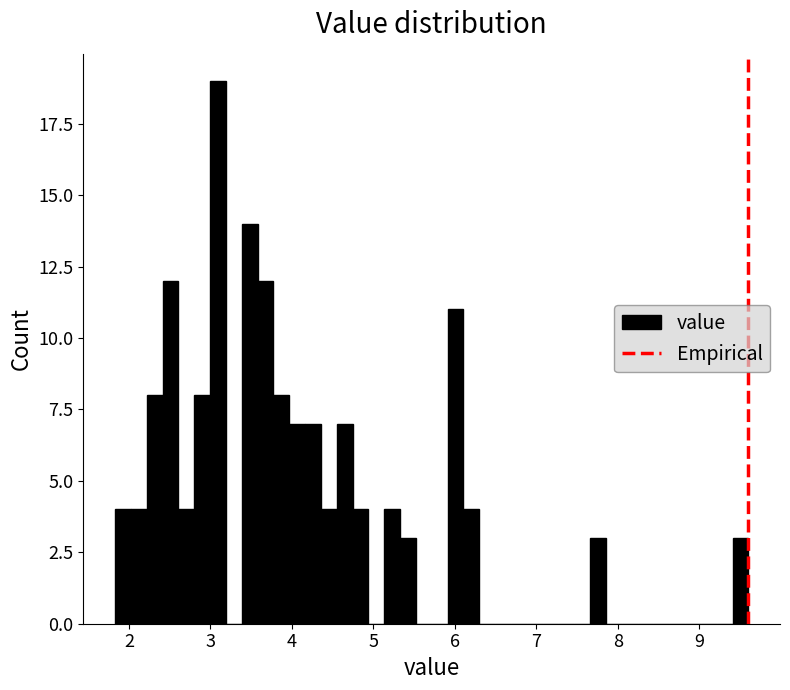

Read against the x-axis, roughly where is the centre of the tallest bar?

3.1